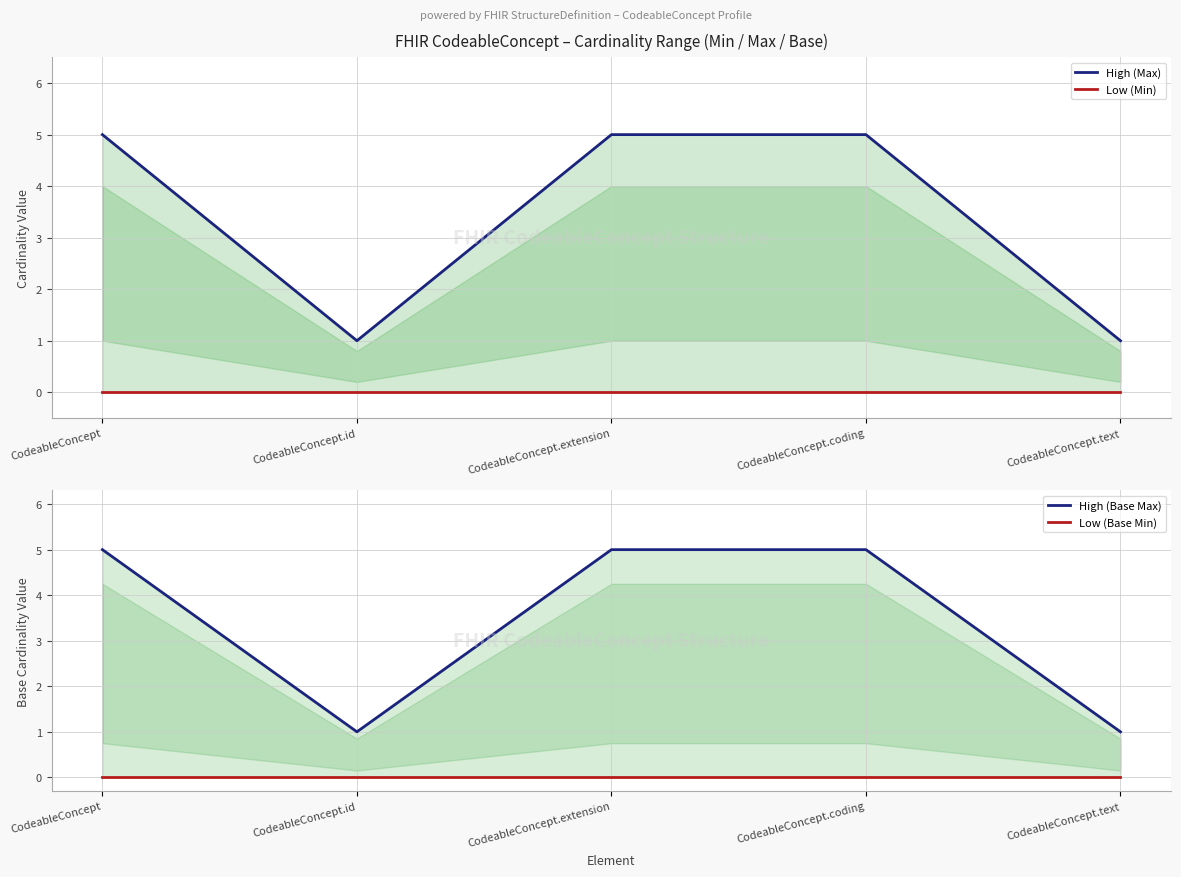

What position from the left is CodeableConcept.id?

2